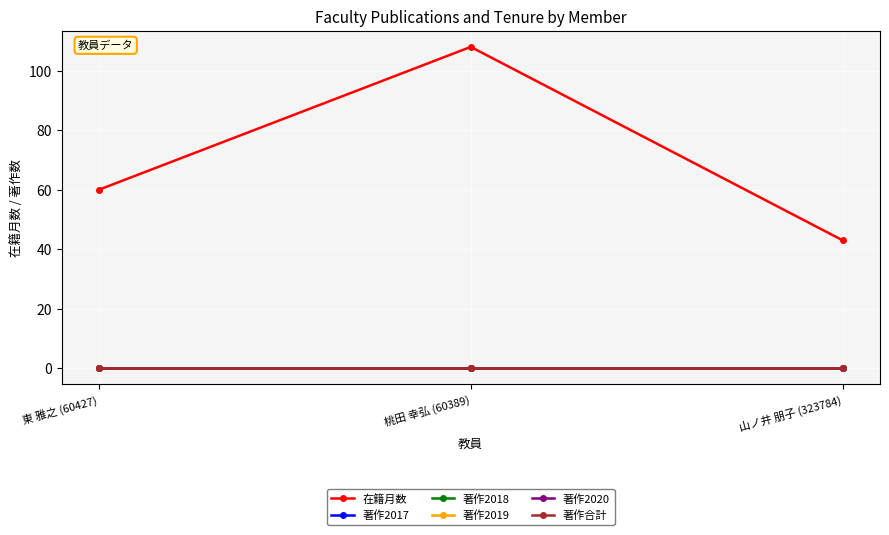

Is this an area chart (filled region under the line)?

No